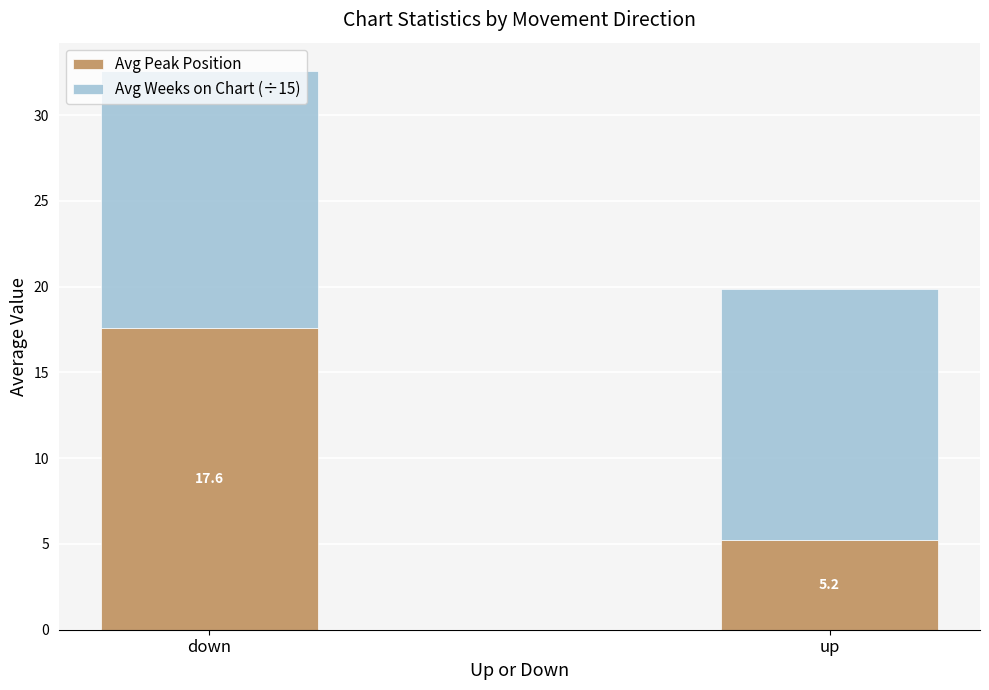

At which category is the sum across all series the highest?

down